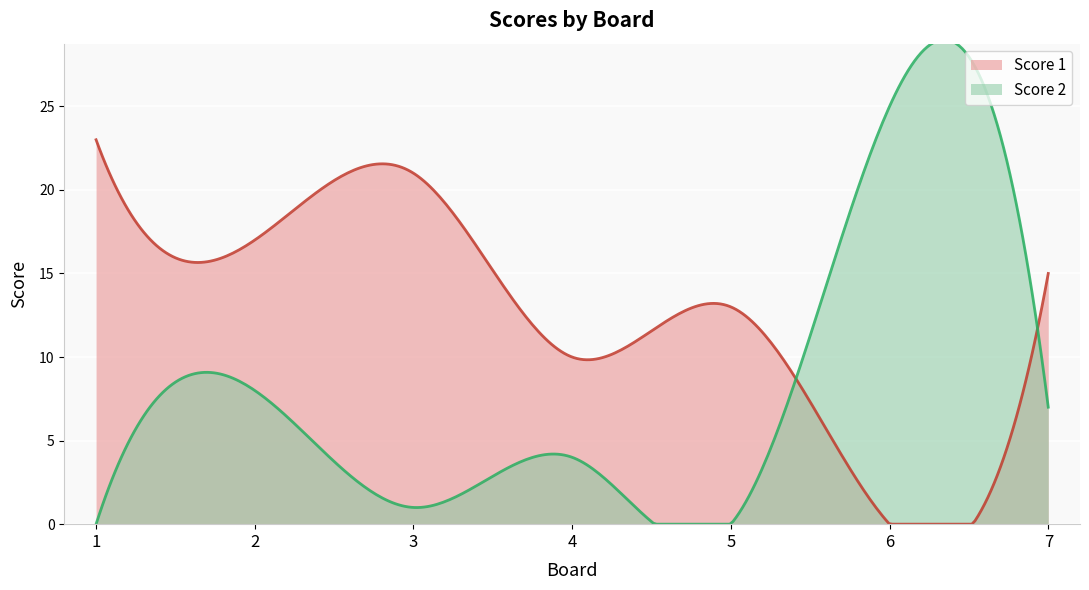

How many intersections are there between Score 2 and Score 1?

2